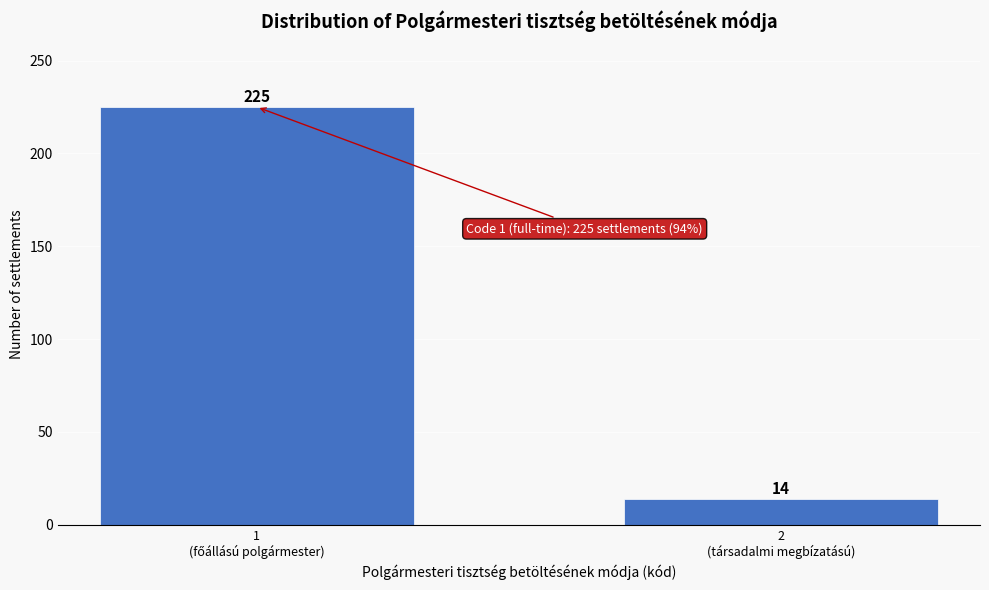

Reading left to right, list all the values displayed in this chart.

225	14